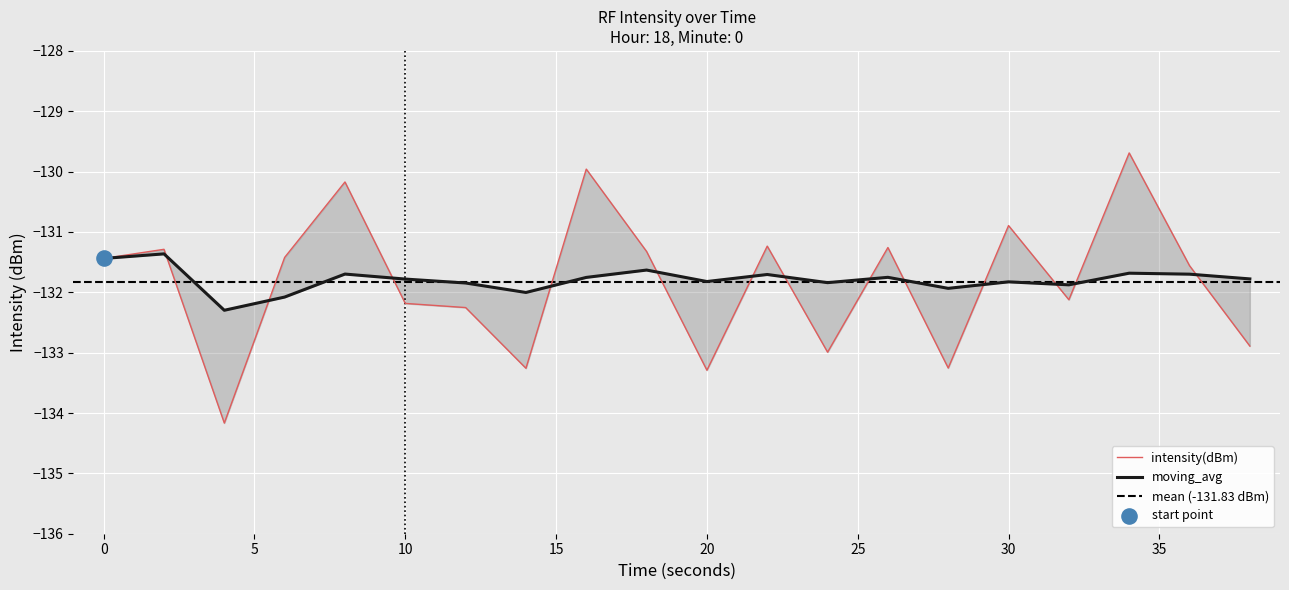

Which series contains the lowest Y value?

intensity(dBm)